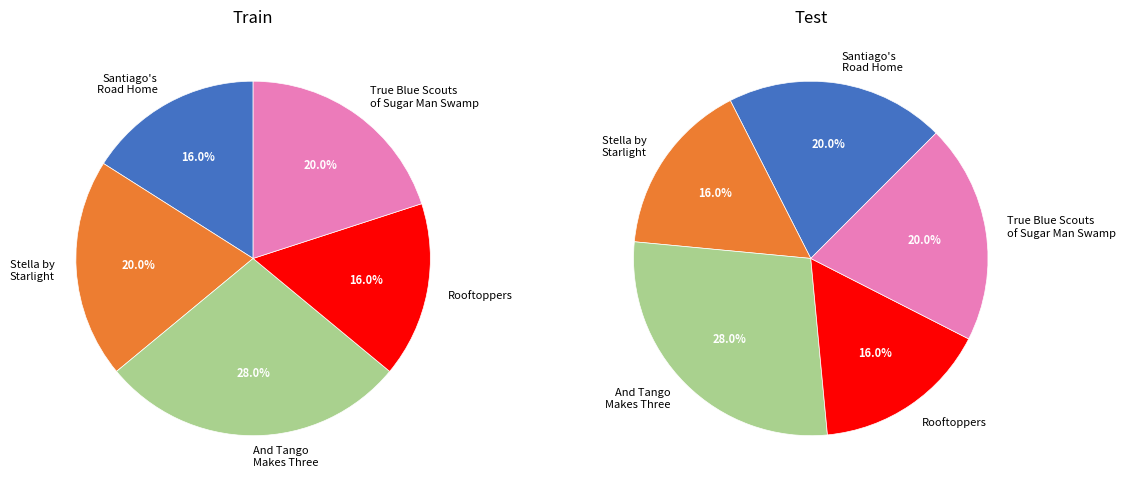

Approximately how many times larger is the value at And Tango Makes Three compared to Santiago's Road Home?

1.8